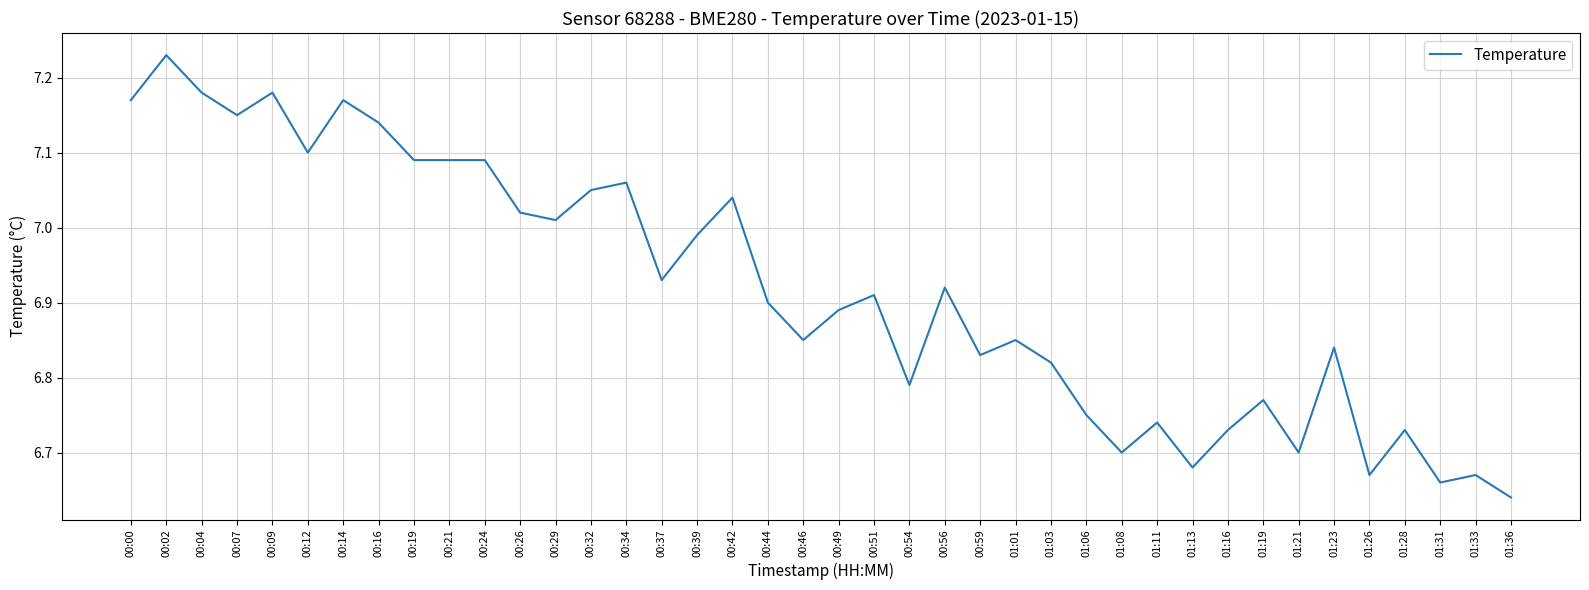

True or false: the data shows 1.6 at 00:32.

False